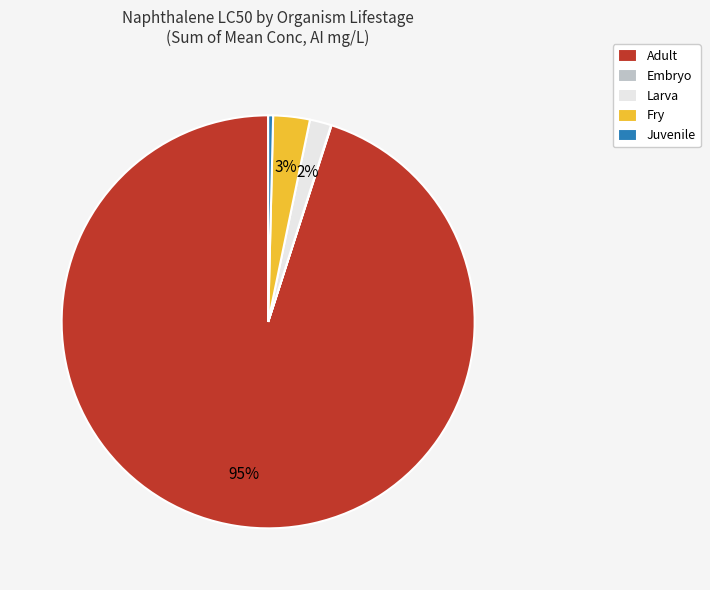

To the nearest percent, what is the average slice percentage?

20%